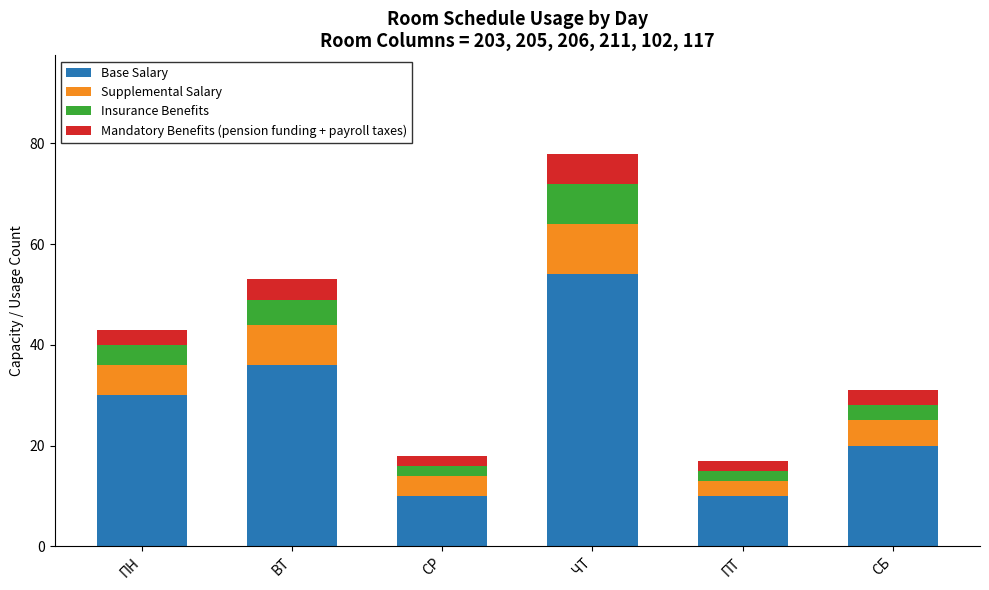

Which category has the highest value in the Base Salary series?

ЧТ